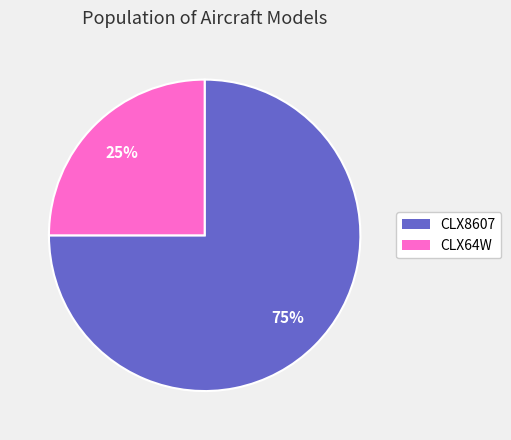

The CLX64W slice represents 25% of the pie. True or false?

True